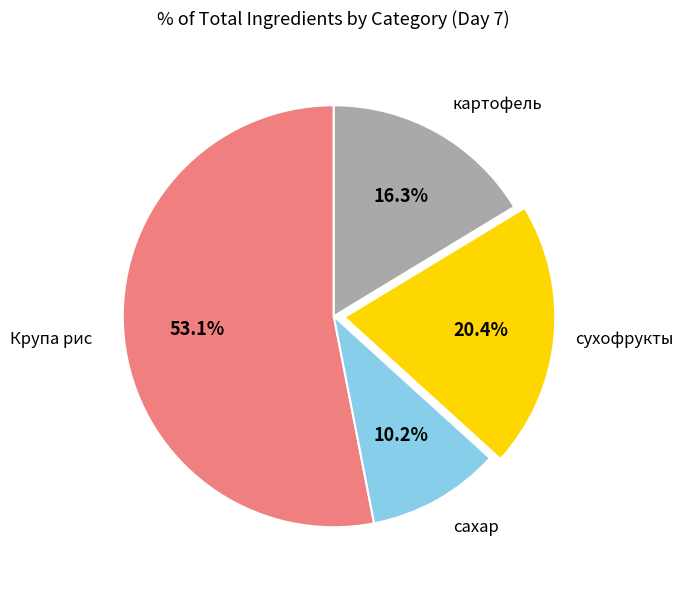

Does any single category account for the majority?

Yes